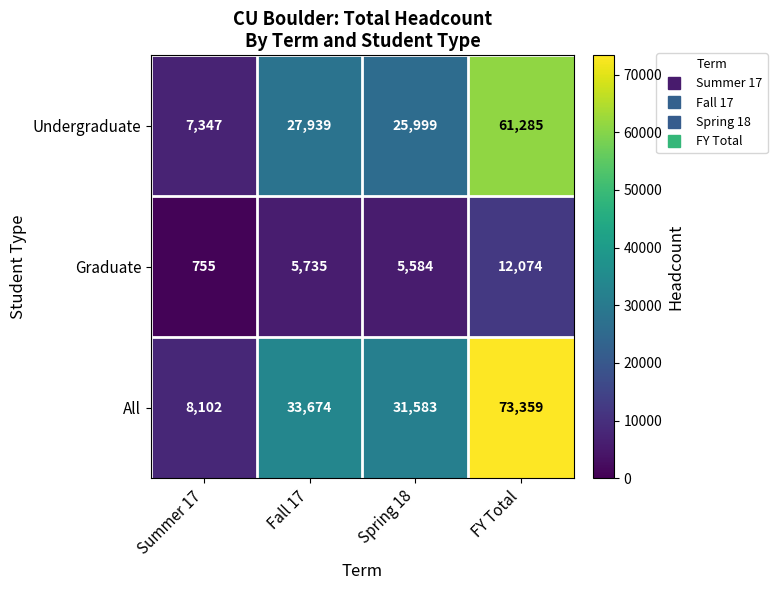

Is it true that Undergraduate equals 2800 at Summer 17?

False